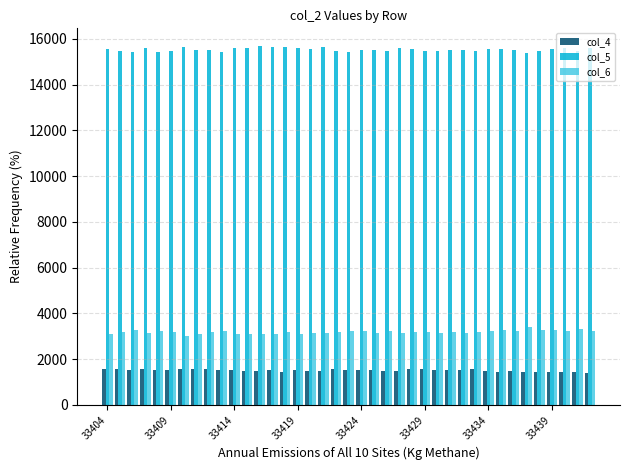

At how many categories does at least one series exceed 9058?

39